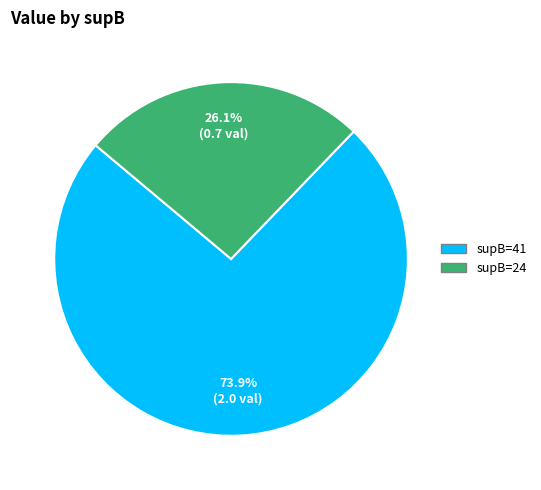

Does any single category account for the majority?

Yes